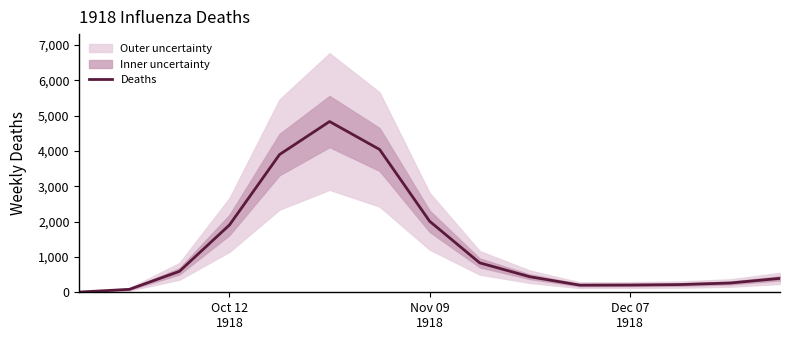

The value at Nov 09 1918 is 2008. True or false?

True